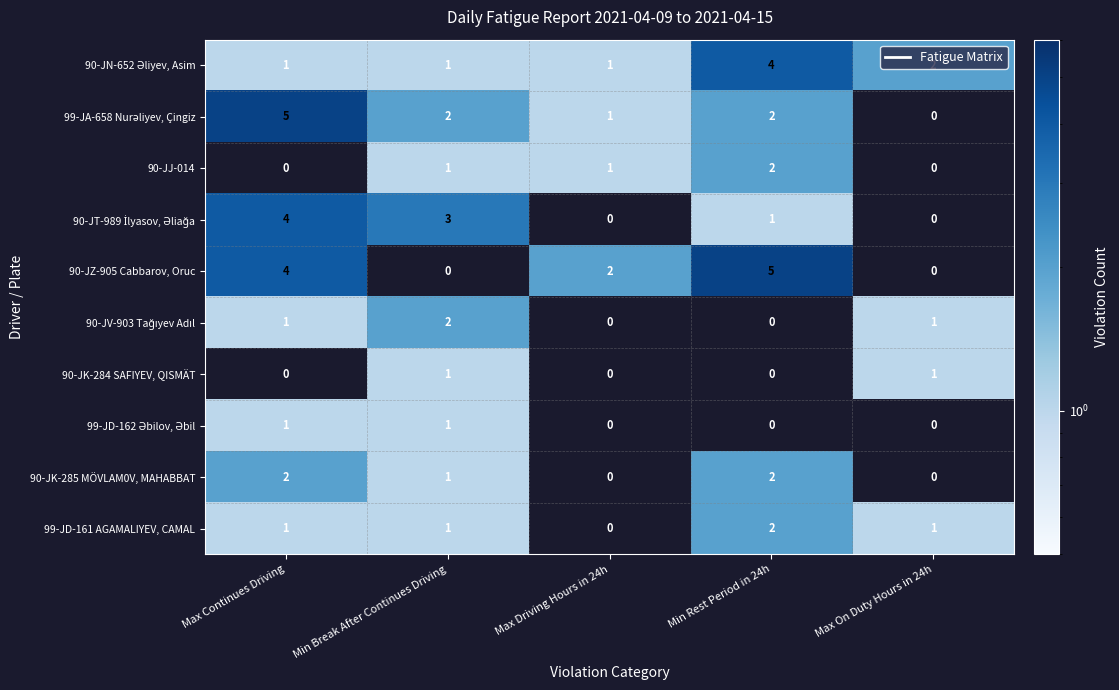

At which label does 90-JZ-905 Cabbarov, Oruc first exceed 2?

Max Continues Driving